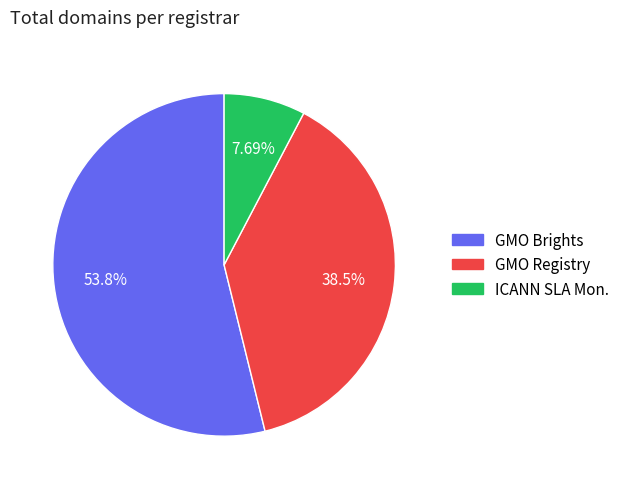

Combined, do GMO Registry and GMO Brights account for over 50%?

Yes